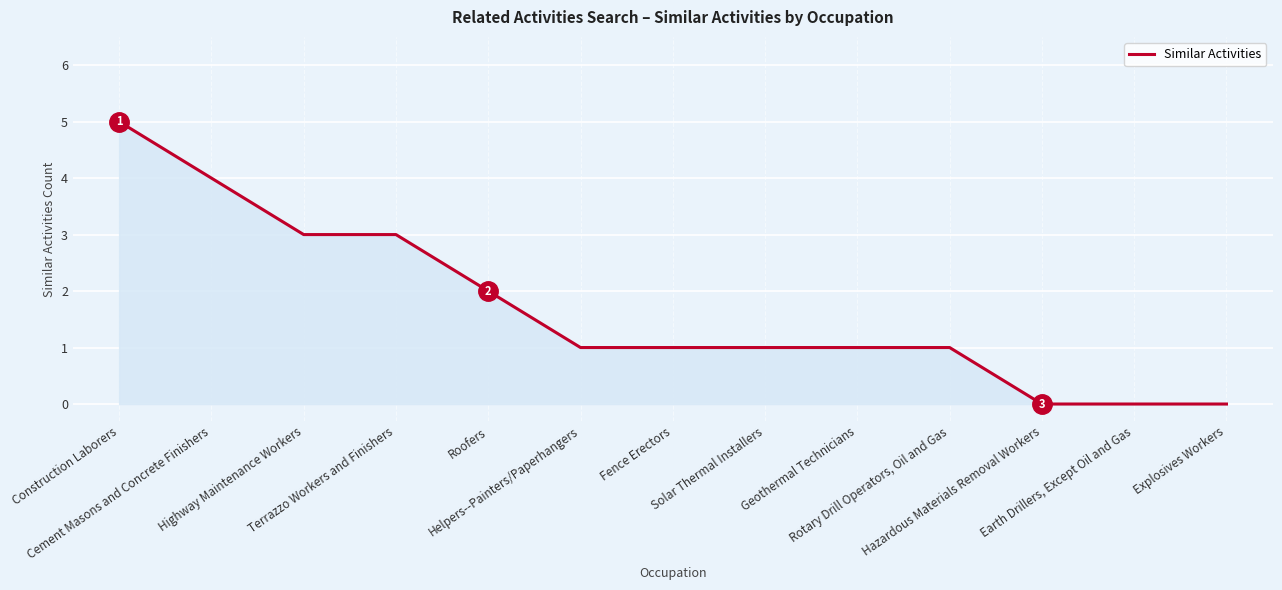

How many lines are shown in the chart?

1